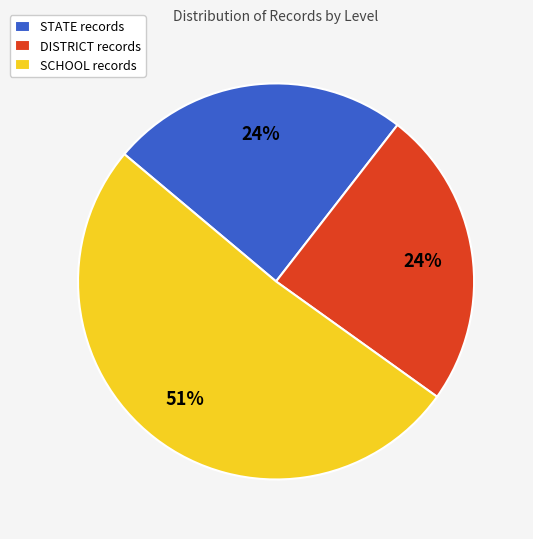

To the nearest percent, what is the difference between the SCHOOL and STATE slice percentages?

27%